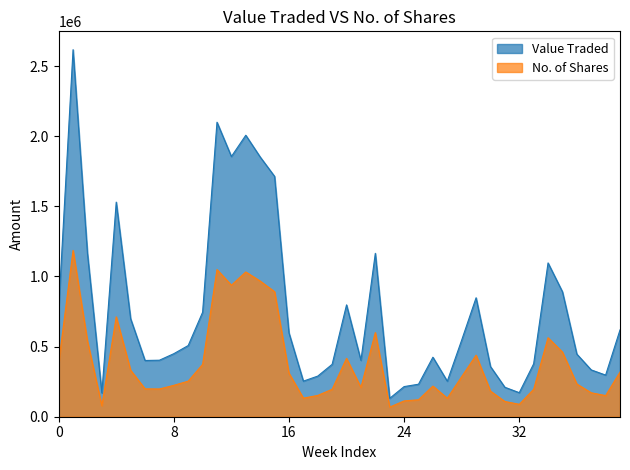

True or false: Value Traded and No. of Shares cross at least once.

False